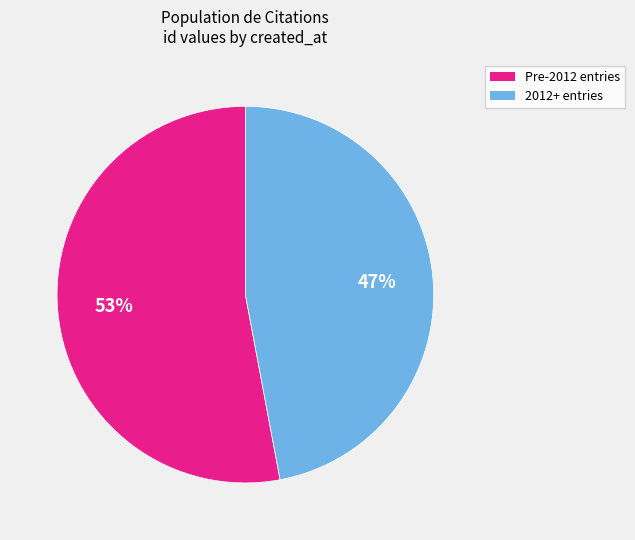

To the nearest percent, what is the difference between the largest and smallest slice percentages?

6%